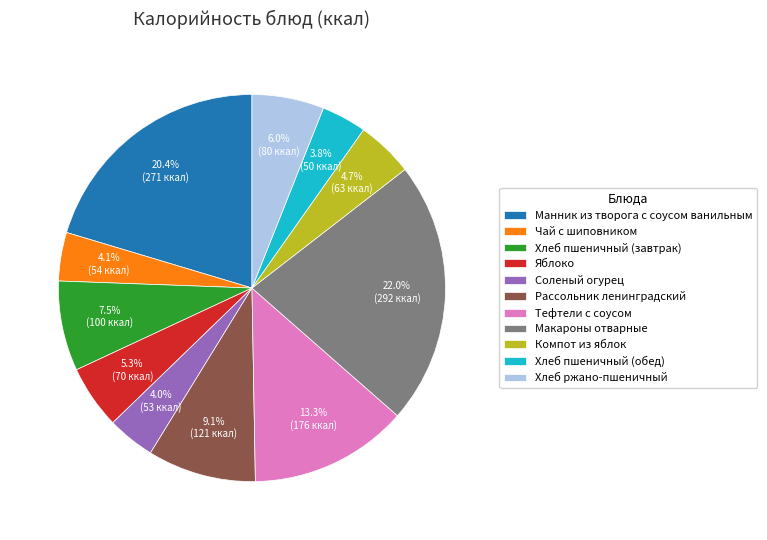

To the nearest percent, what is the combined percentage of Соленый огурец and Хлеб пшеничный (обед)?

8%